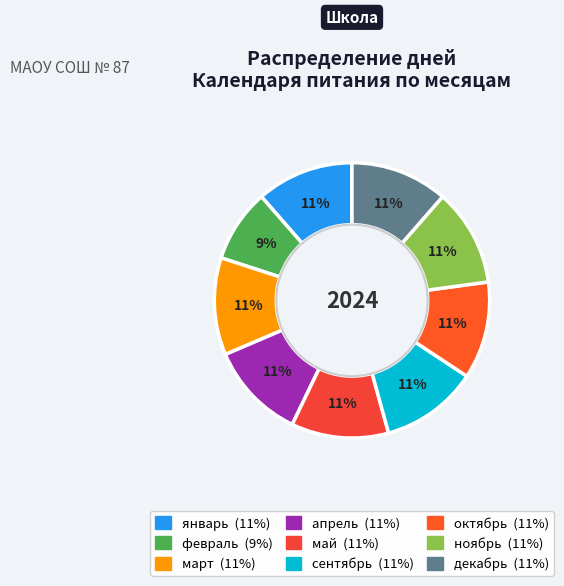

Between ноябрь and октябрь, which is larger?

ноябрь